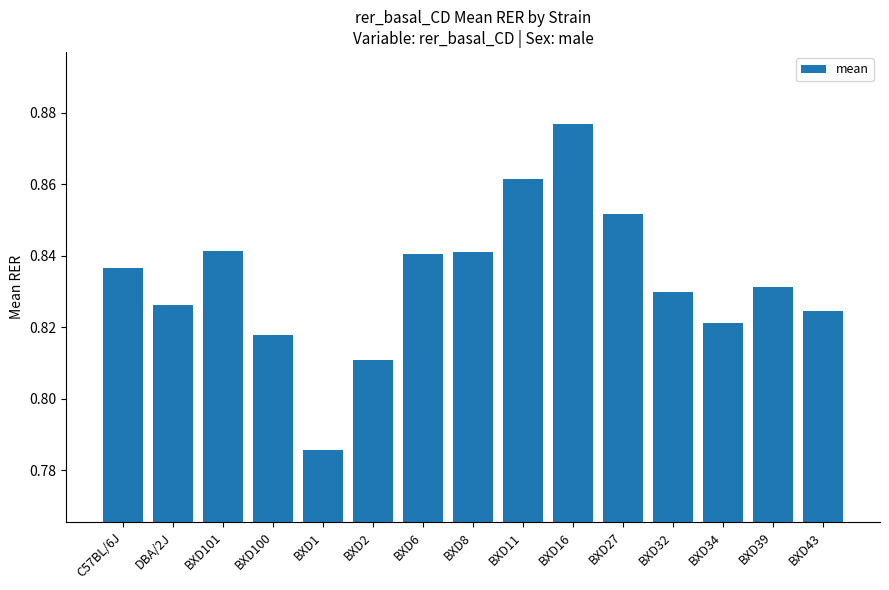

What is the label of the 3rd bar from the left?

BXD101